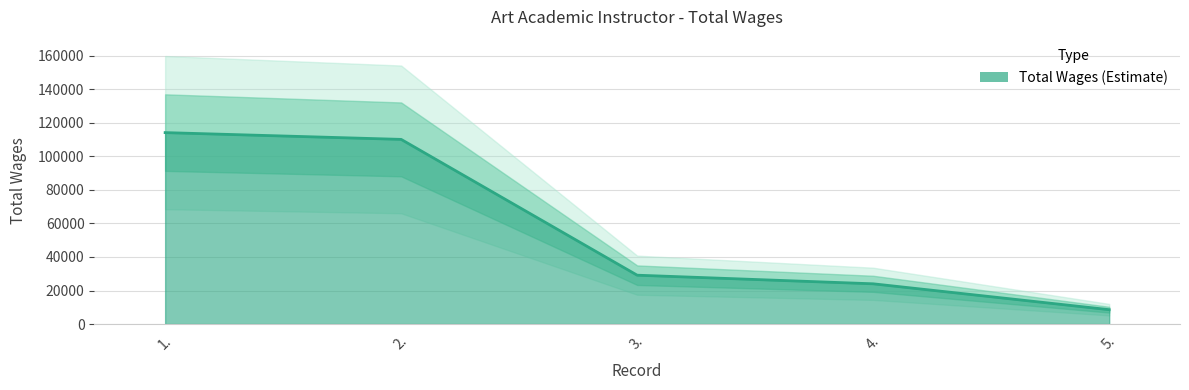

What is the smallest value displayed?

8573